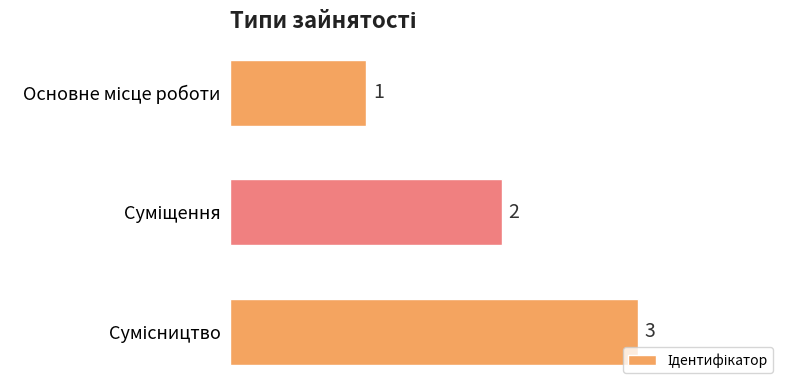

What is the value of the 3rd bar from the top?

3